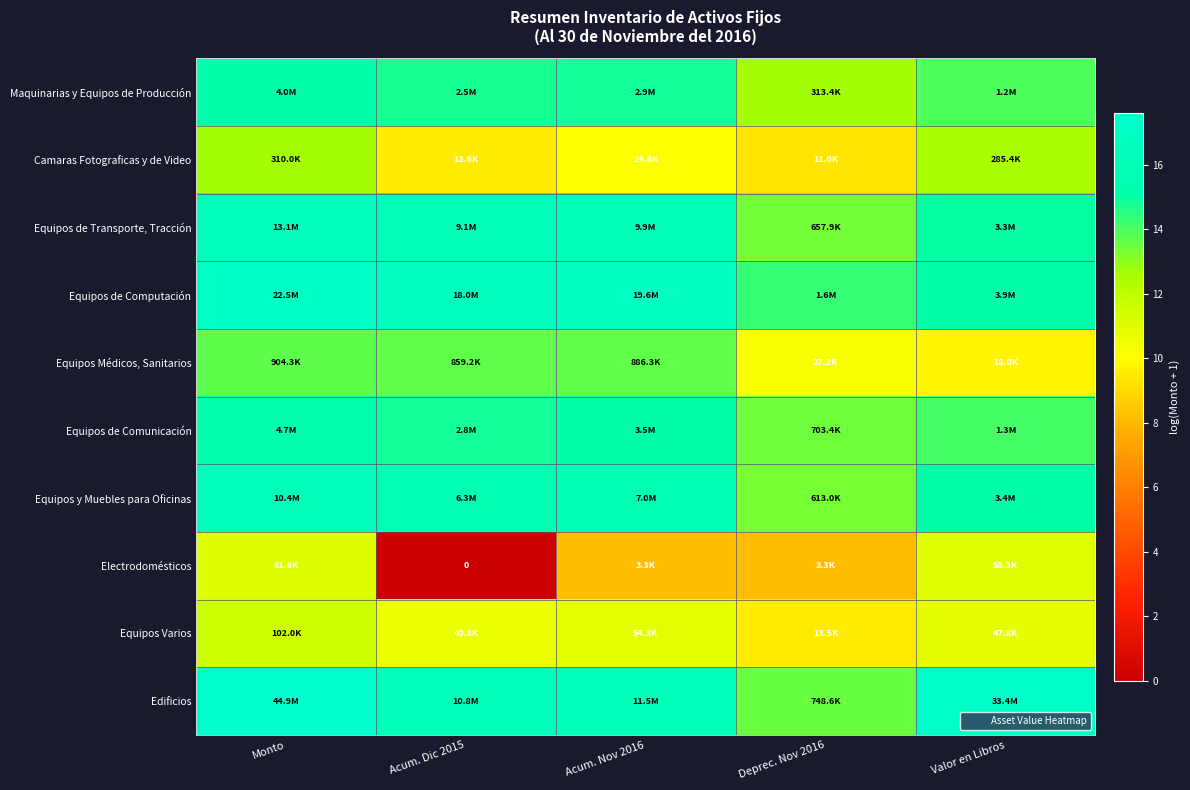

What is the difference between the maximum and minimum values in the Equipos de Computación series?

2.6